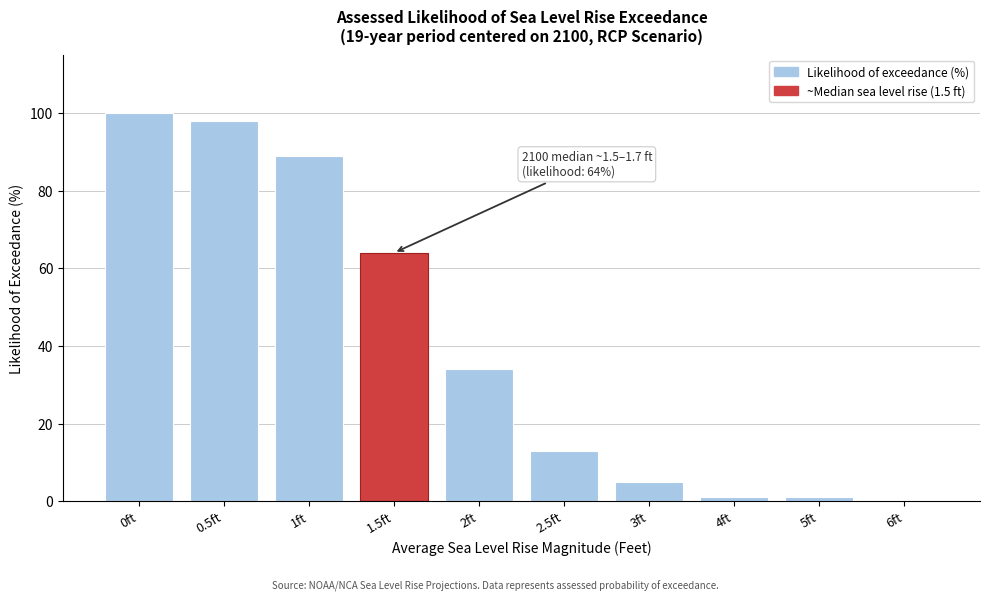

Reading left to right, transcribe all the data shown in this chart.

0ft=100	0.5ft=98	1ft=89	1.5ft=64	2ft=34	2.5ft=13	3ft=5	4ft=1	5ft=1	6ft=0